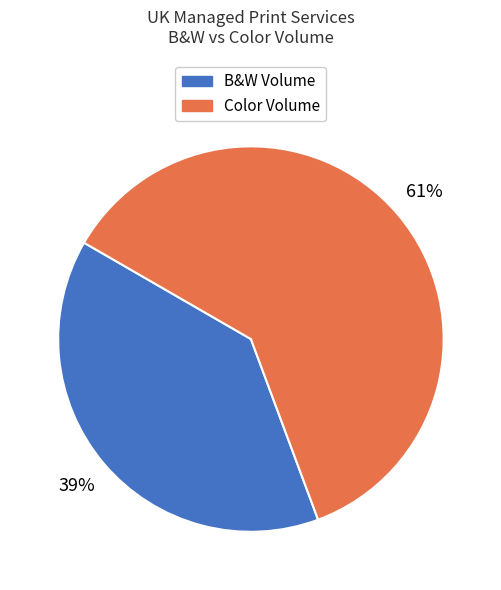

How many segments does this pie chart have?

2